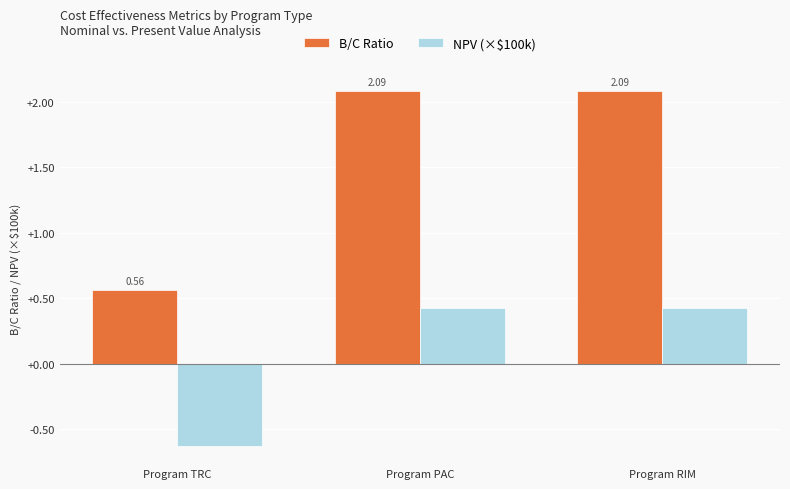

What is the average value of the NPV (×$100k) series?

0.1